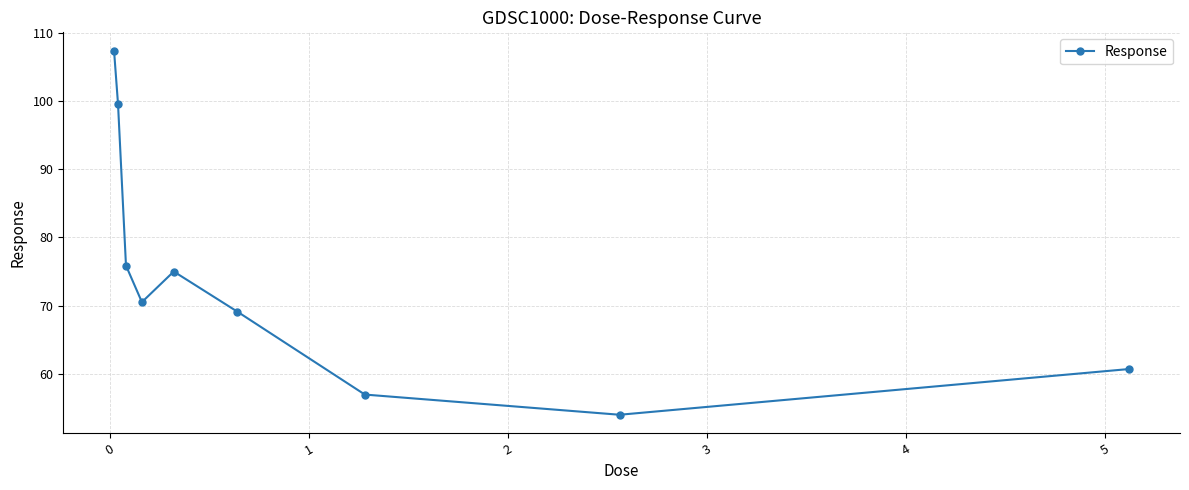

What is the minimum value shown in the chart?

54.0